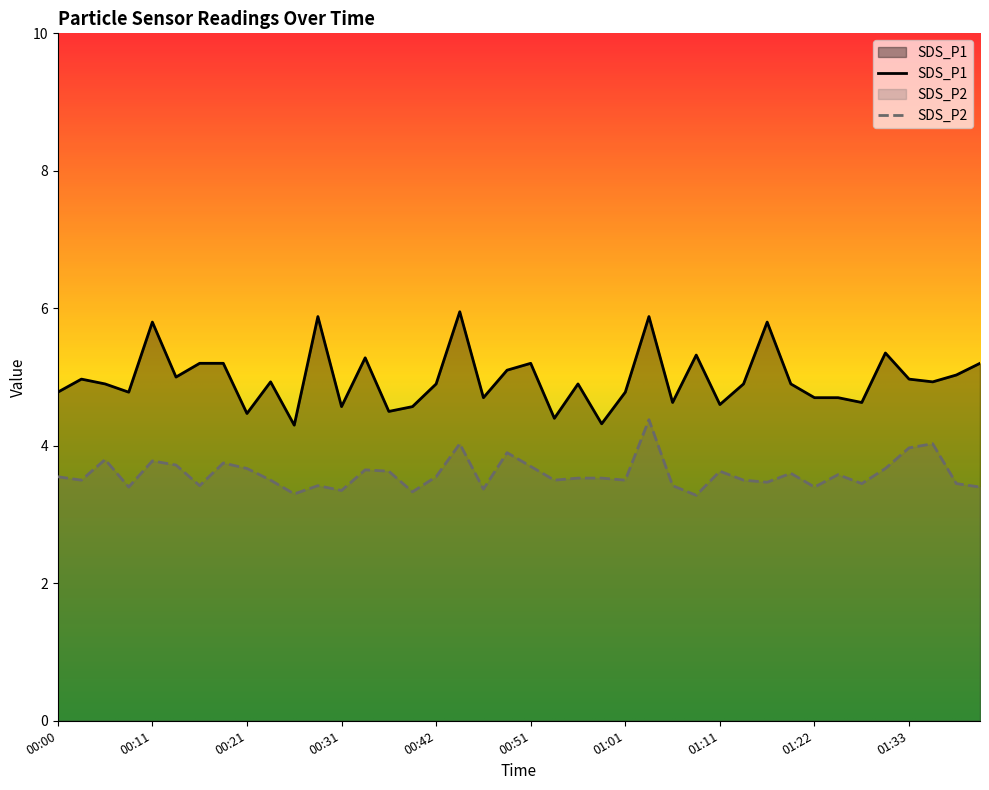

True or false: SDS_P1 and SDS_P2 intersect in this chart.

False